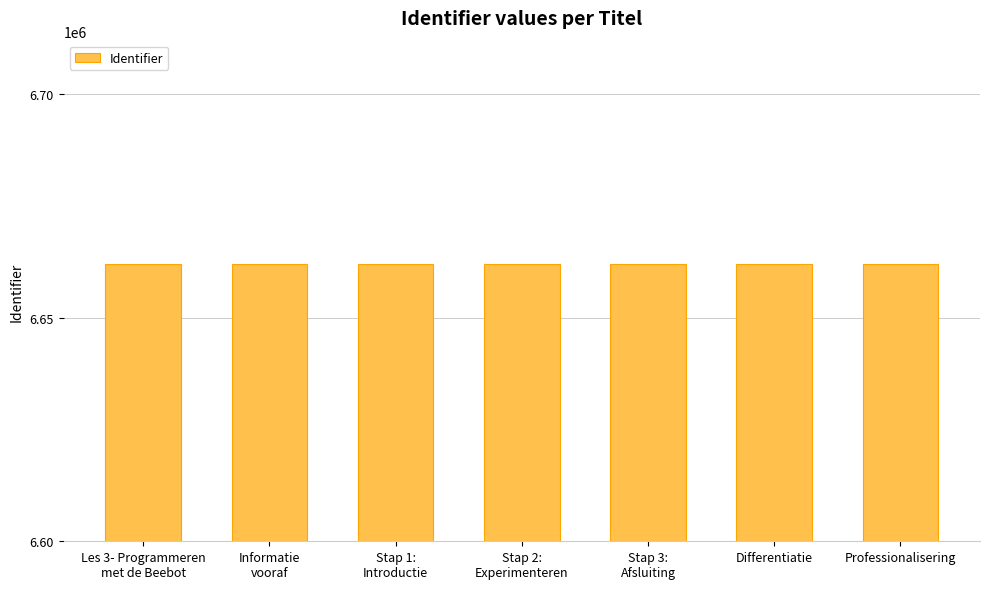

What is the average value?

6661868